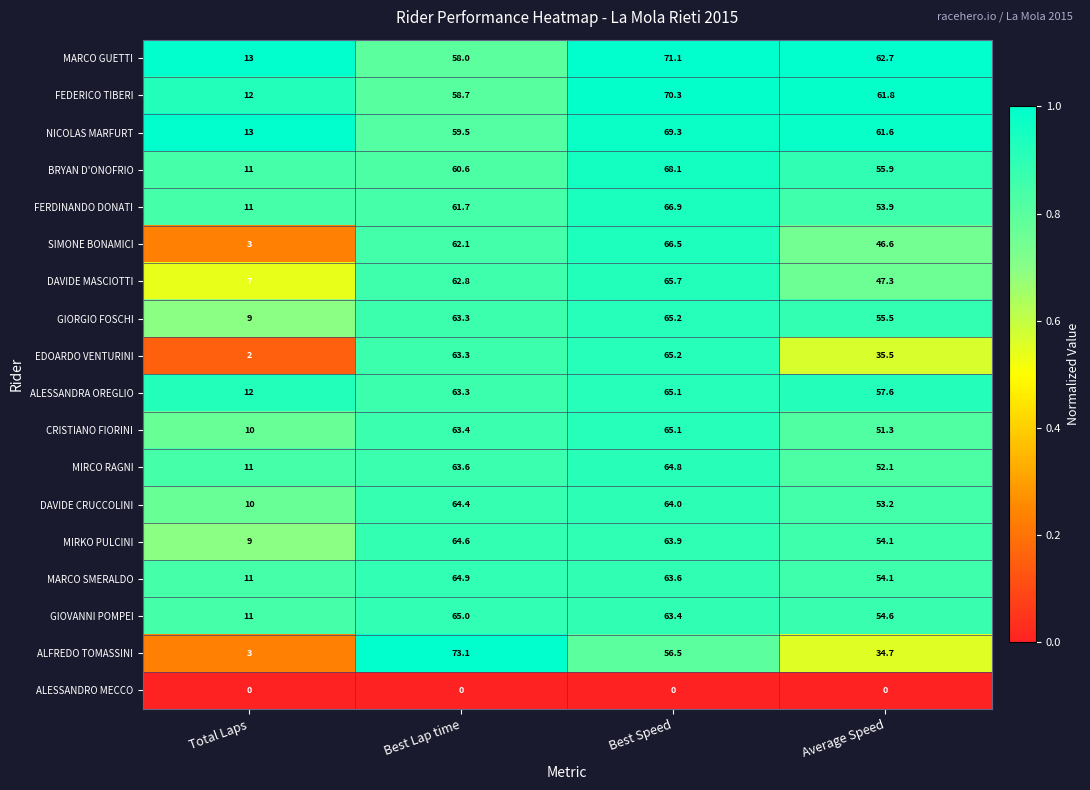

Rank the categories by DAVIDE CRUCCOLINI value from highest to lowest.

Best Lap time, Best Speed, Average Speed, Total Laps